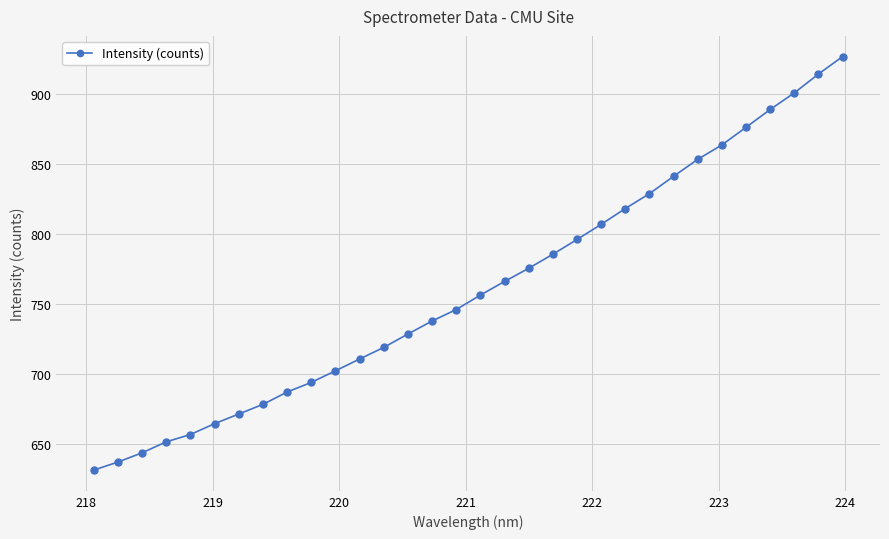

True or false: the data has more than 2 interior local peaks.

False